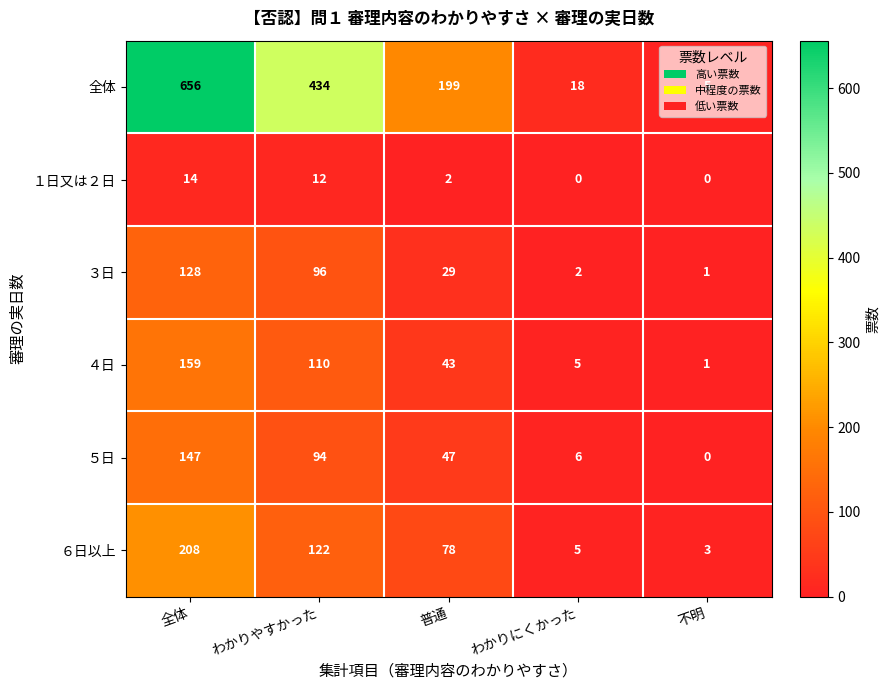

What is the difference between the maximum and second lowest values in the ６日以上 series?

203